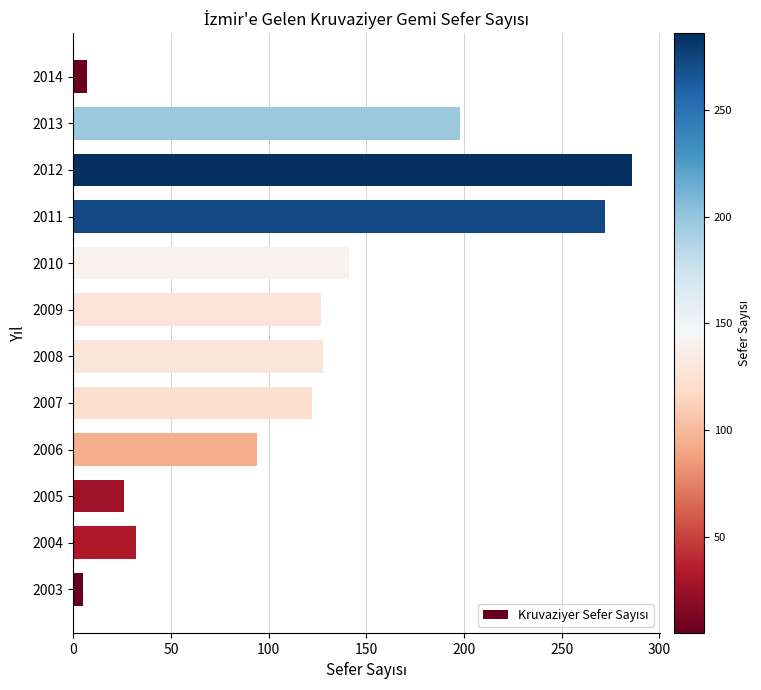

What value does the data have at 2012?

286